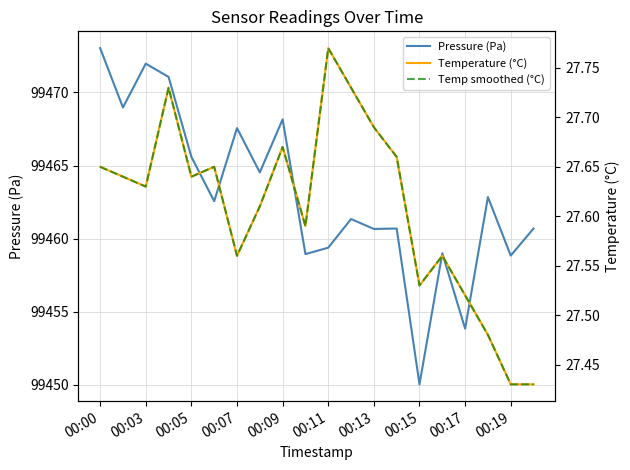

What is the lowest value of the Pressure (Pa) series?

99450.0